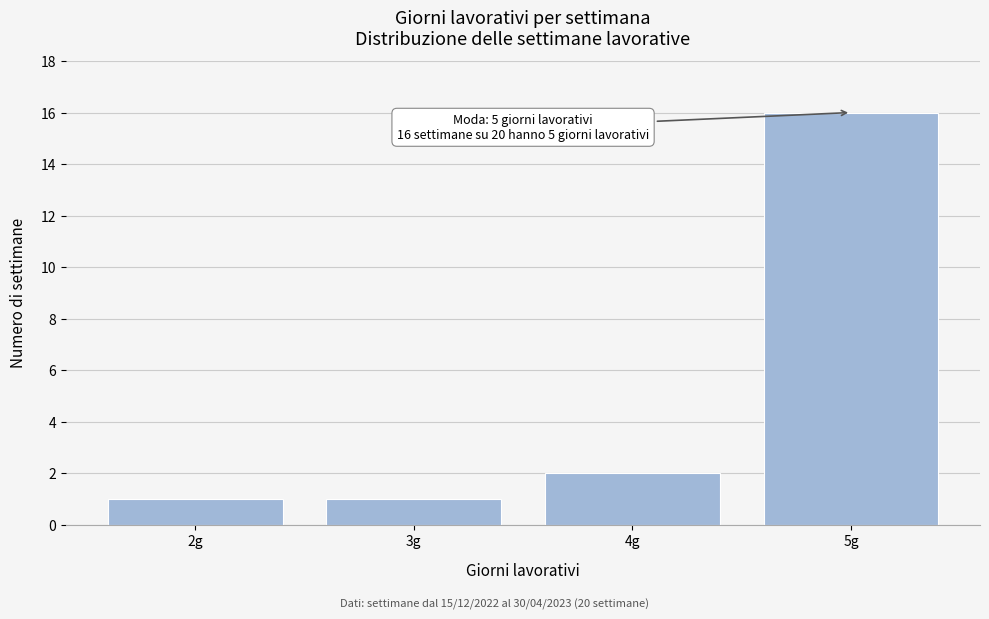

Reading left to right, transcribe all the data shown in this chart.

2g=1	3g=1	4g=2	5g=16